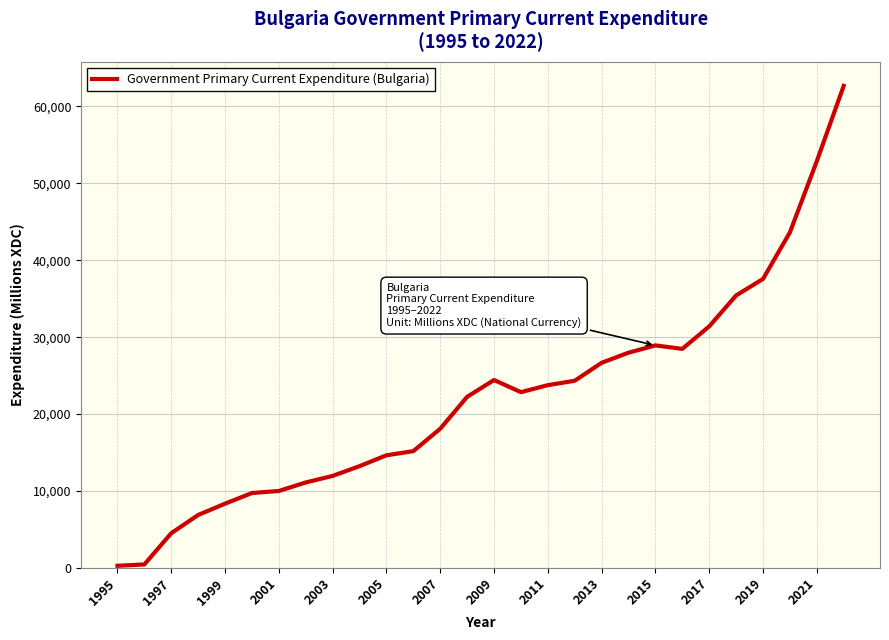

What is the greatest value displayed?

62668.8